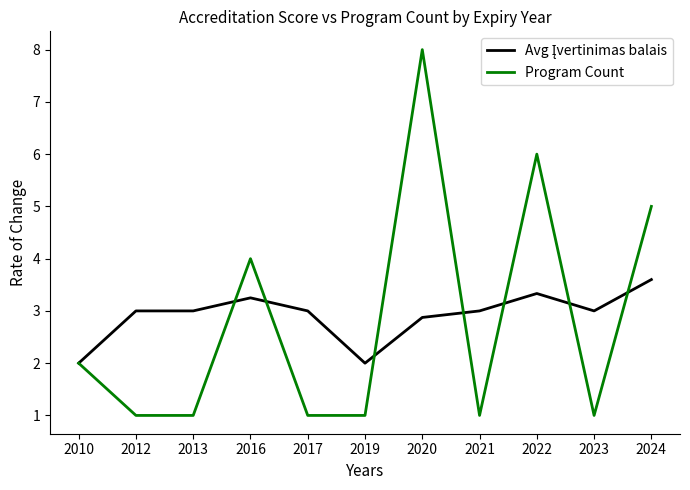

Which series changed the most between 2012 and 2020?

Program Count